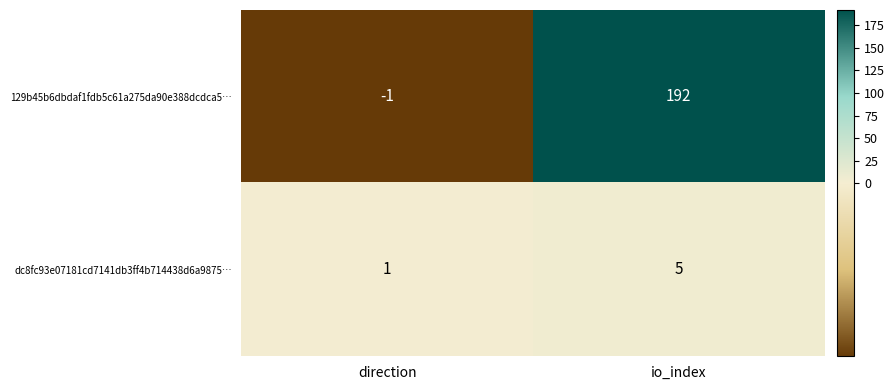

List the series in order of their overall mean, highest first.

129b45b6dbdaf1fdb5c61a275da90e388dcdca5…, dc8fc93e07181cd7141db3ff4b714438d6a9875…